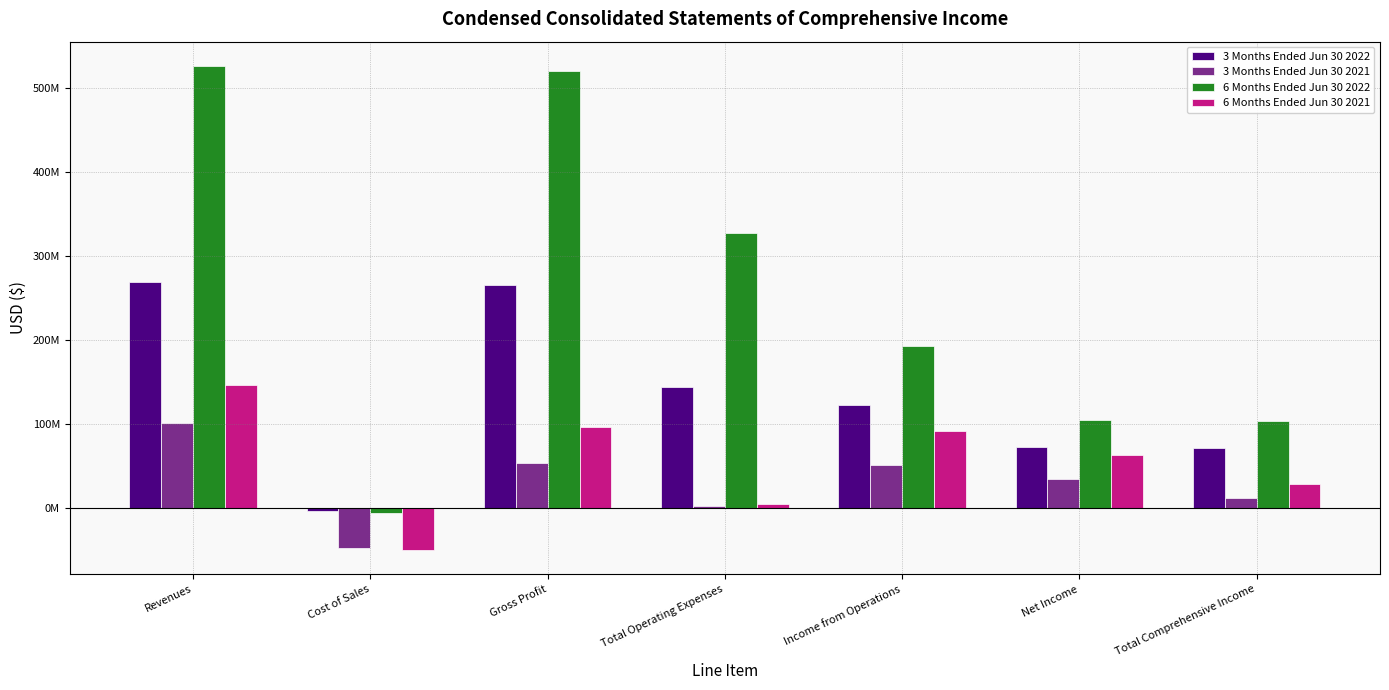

List the series in order of their peak value, lowest first.

3 Months Ended Jun 30 2021, 6 Months Ended Jun 30 2021, 3 Months Ended Jun 30 2022, 6 Months Ended Jun 30 2022